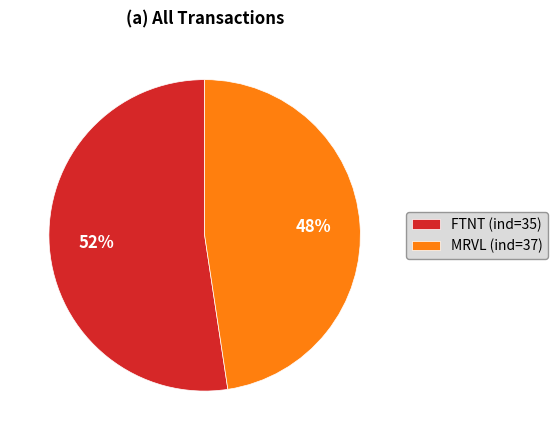

Rank the categories by value from highest to lowest.

FTNT (ind=35), MRVL (ind=37)